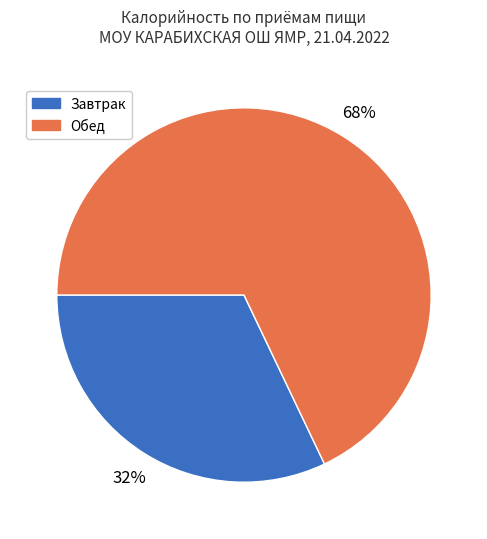

Do Завтрак and Обед together represent more than half of the pie?

Yes